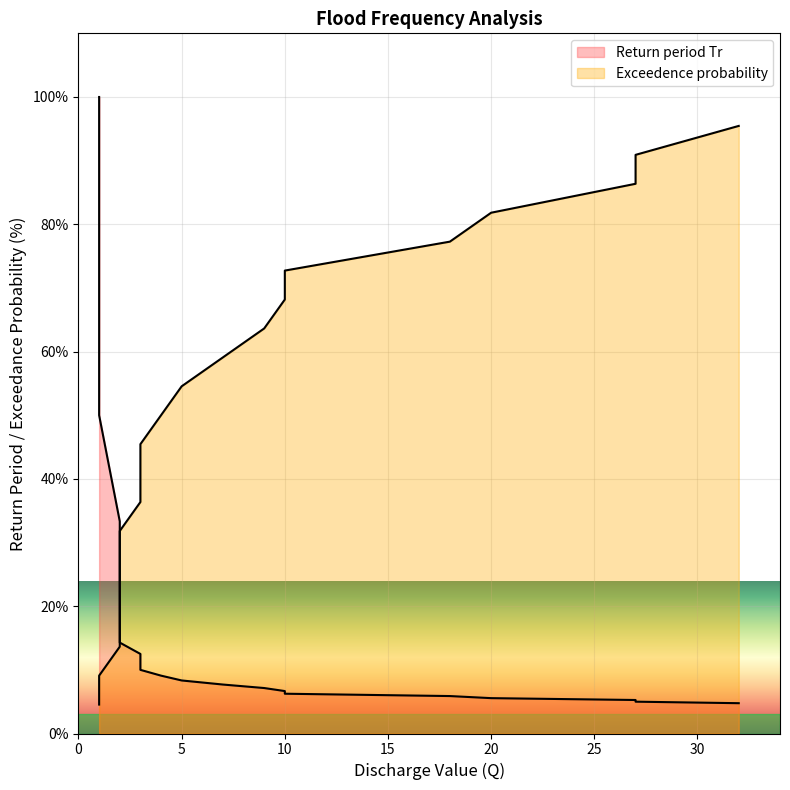

What is the value of the Return period Tr point at the 15th from the left?

6.7